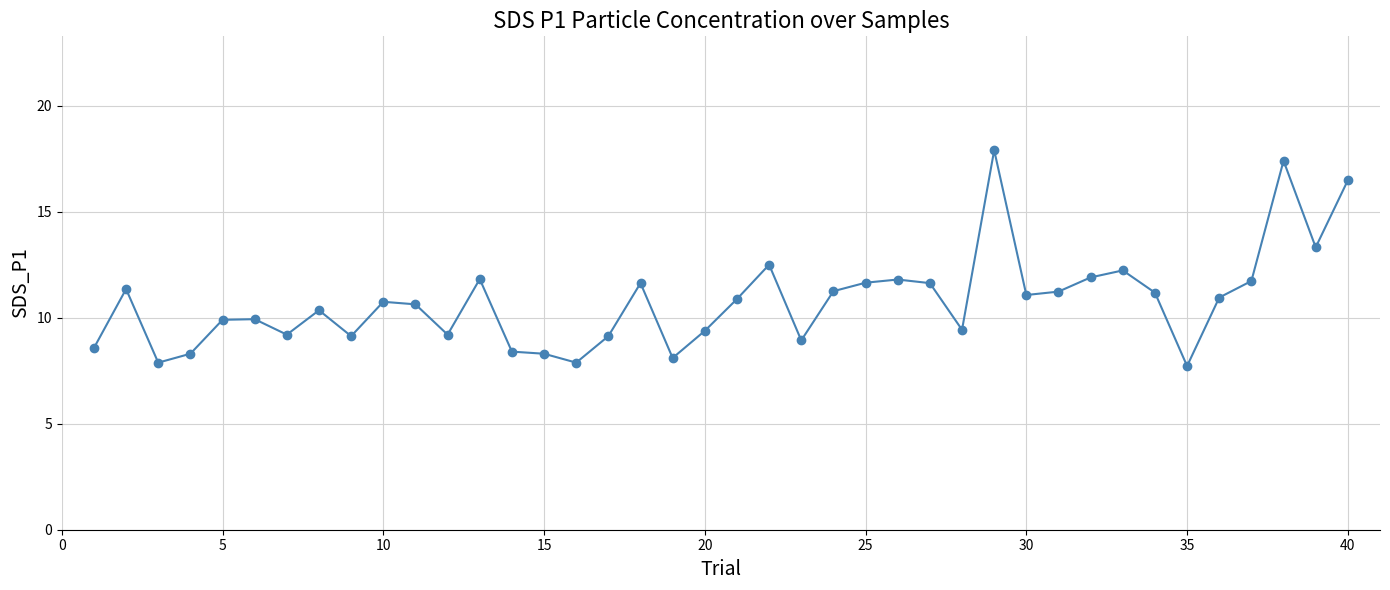

What is the smallest value displayed?

7.7